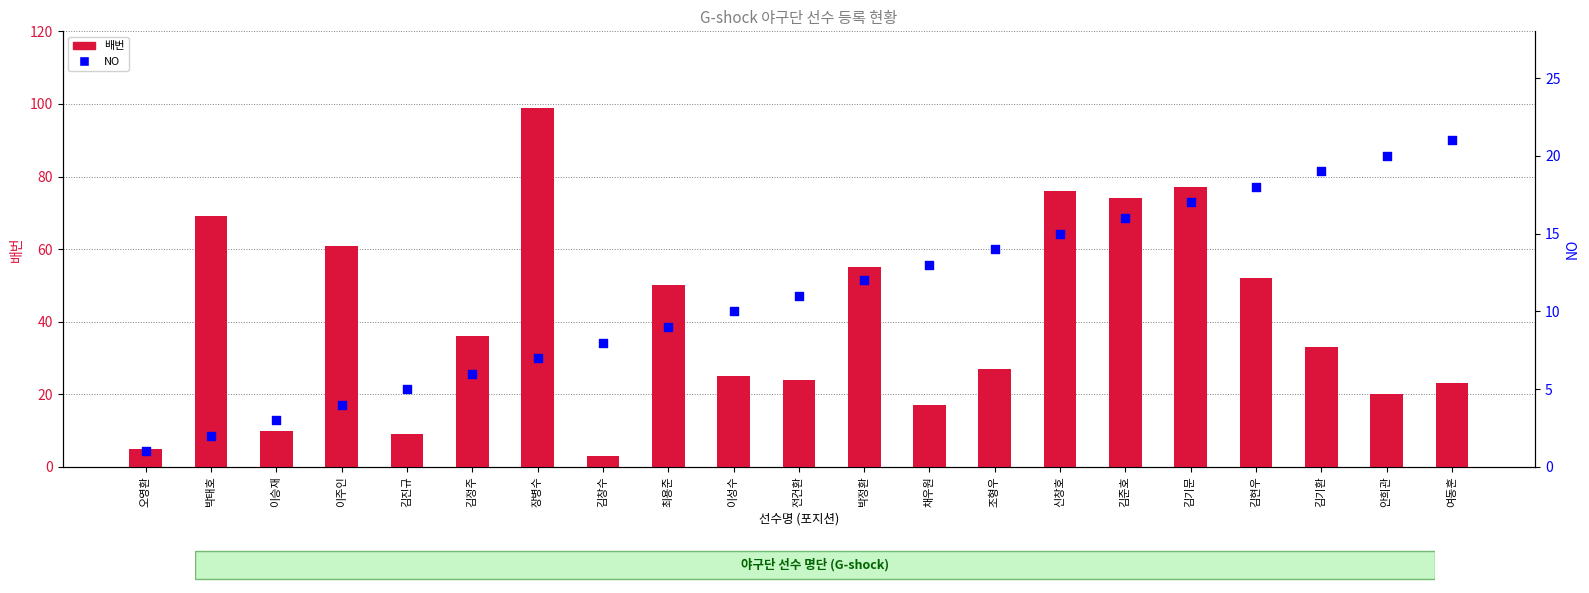

Is the value of NO at 김준호 greater than the value of 배번 at 김현우?

No